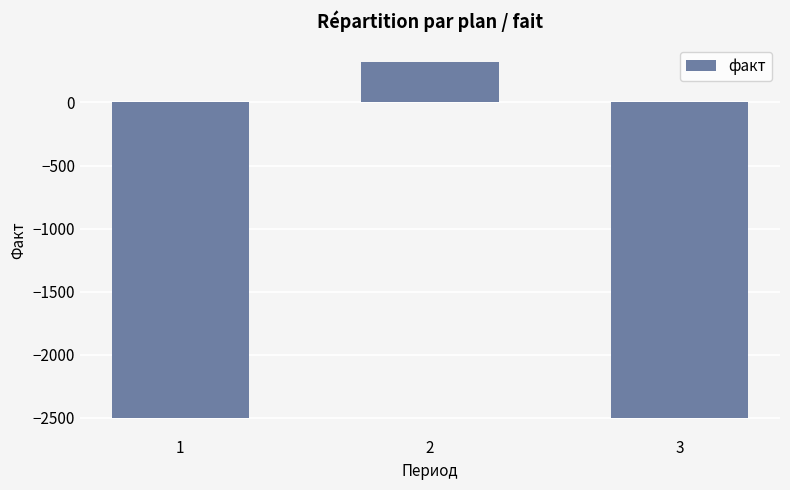

The chart shows a value of 320 at 2. True or false?

True